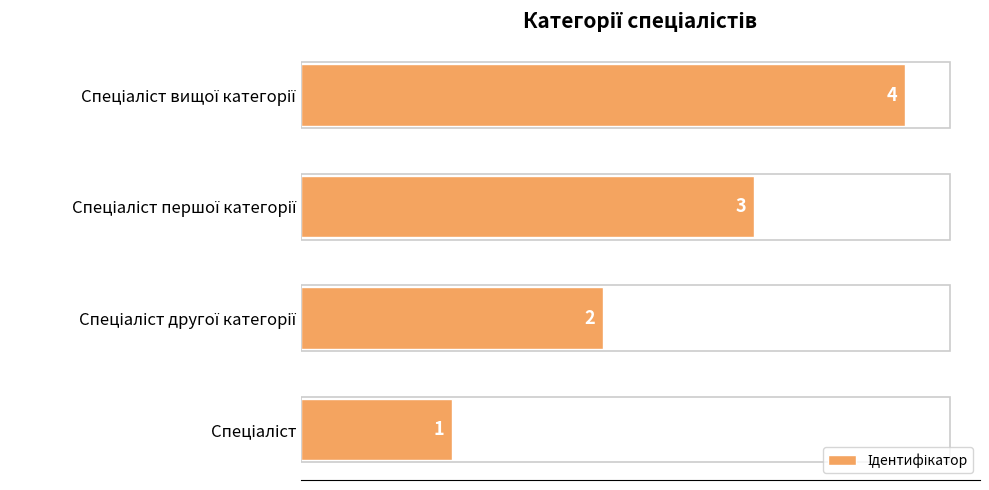

Does the chart contain any negative values?

No